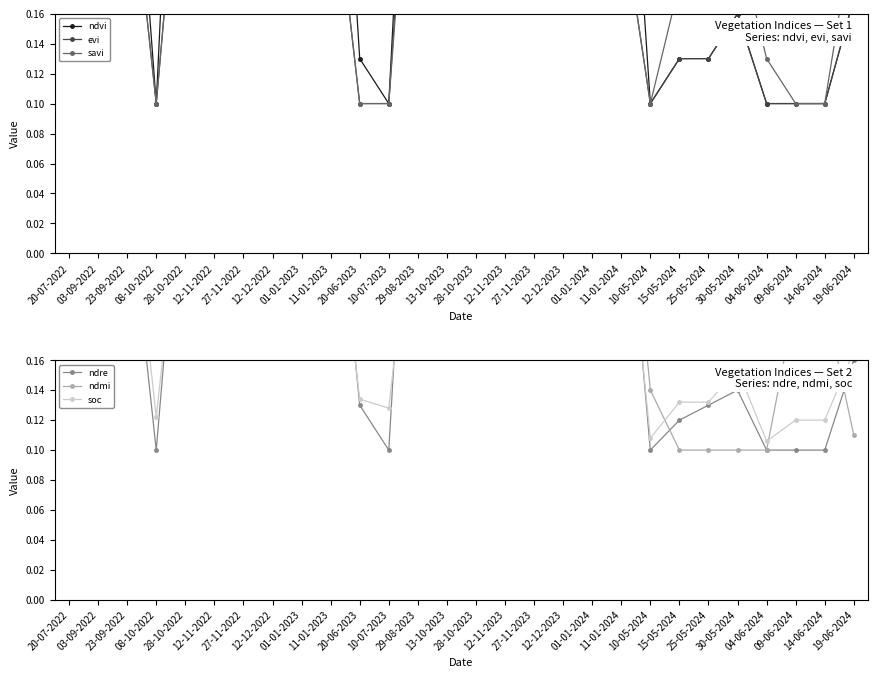

True or false: ndvi has more than 1 points higher than both neighbors.

True